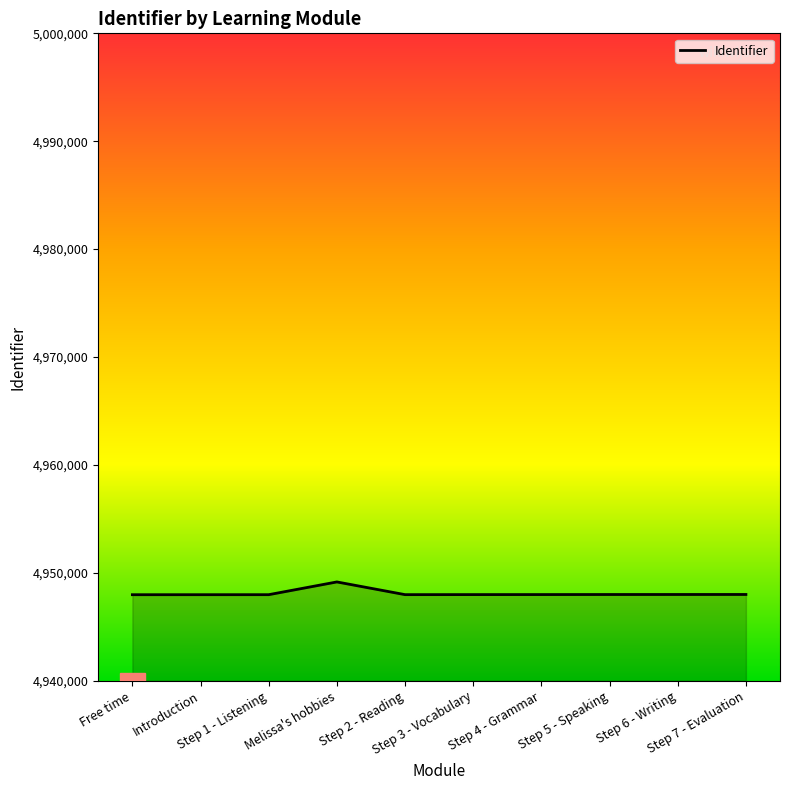

At which category does the chart reach its peak across all series?

Melissa's hobbies